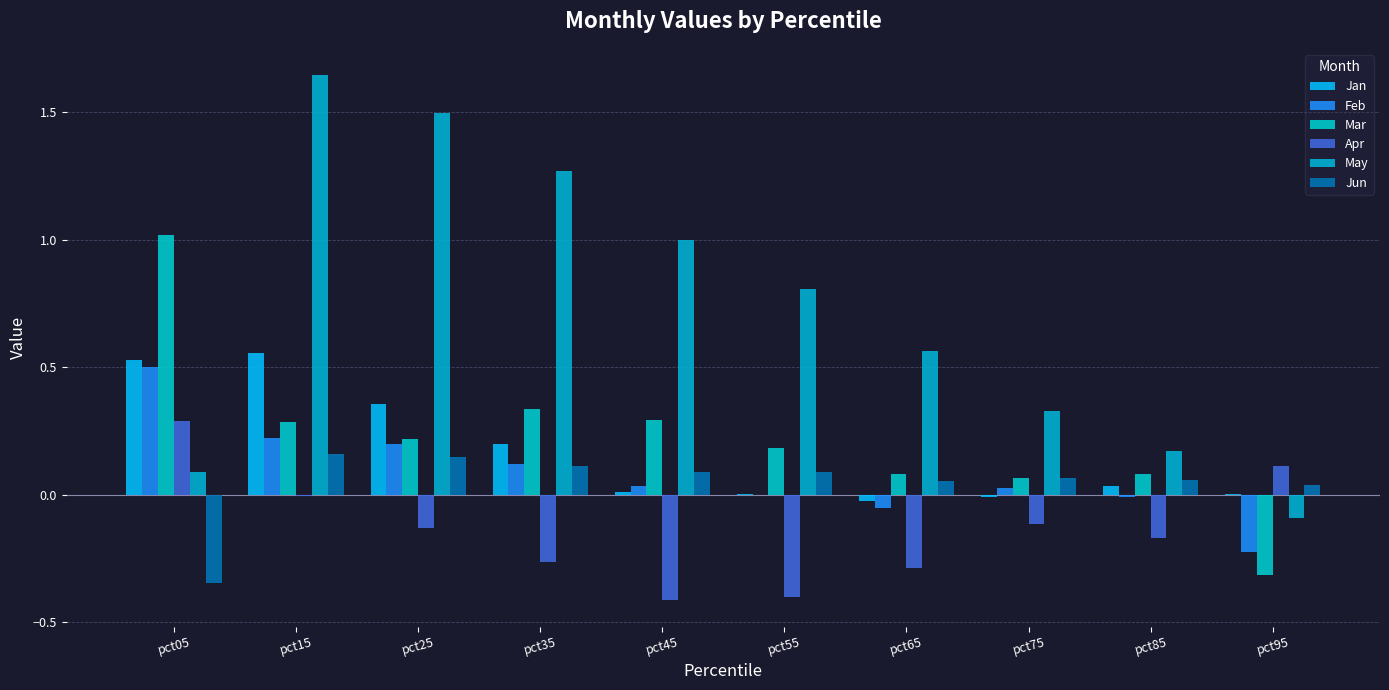

How many distinct data groups are displayed?

6